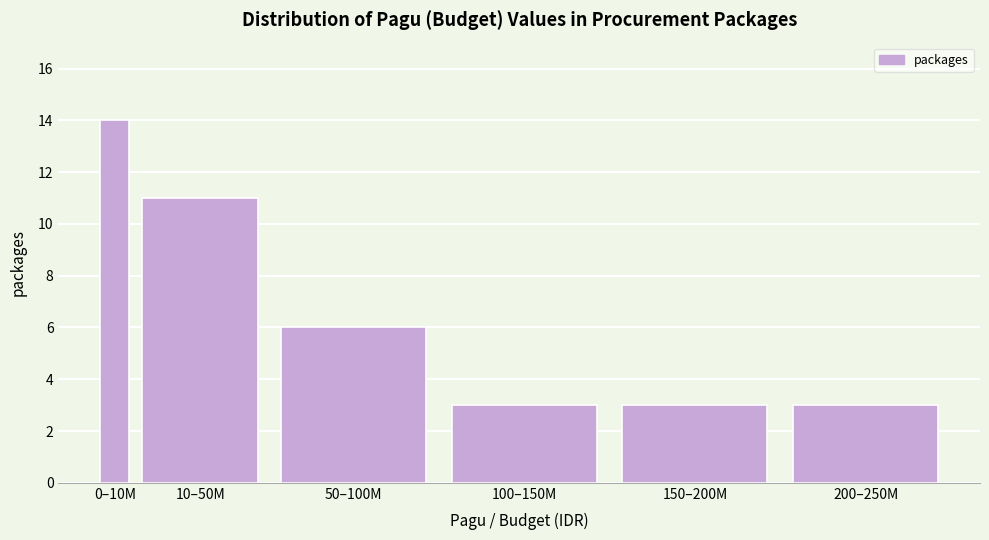

Reading left to right, extract all data points from this chart.

0–10M=14	10–50M=11	50–100M=6	100–150M=3	150–200M=3	200–250M=3